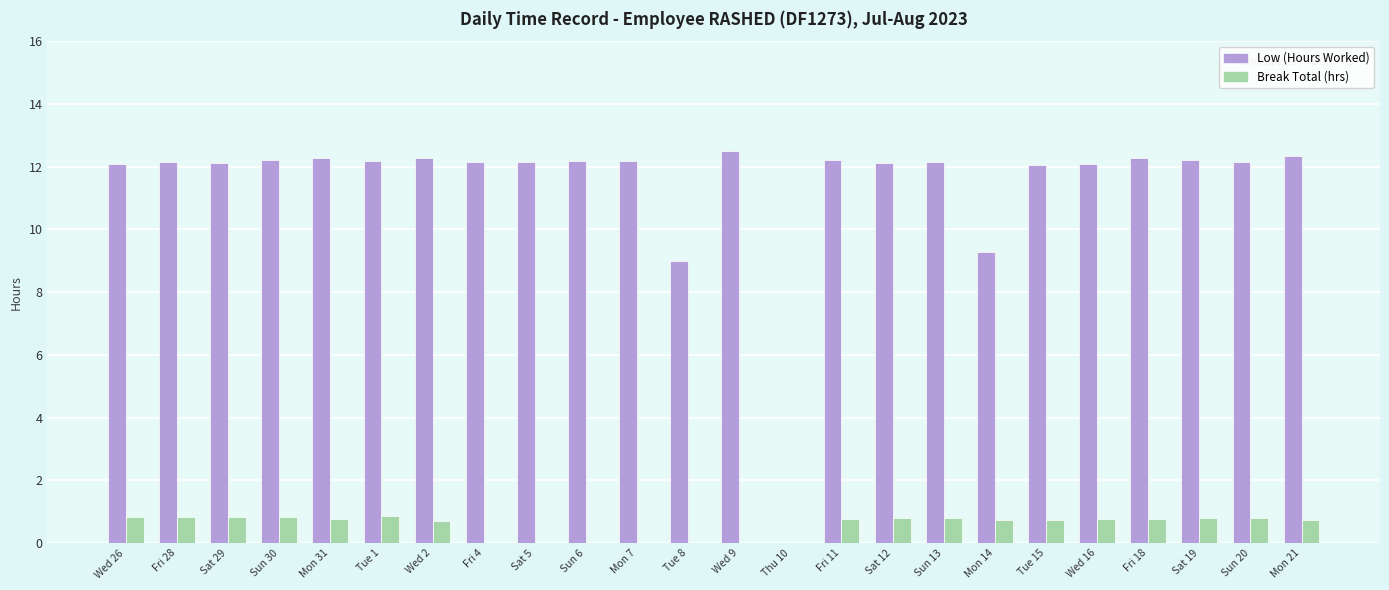

Is the value of Break Total (hrs) at Sat 12 greater than the value of Low (Hours Worked) at Sun 13?

No